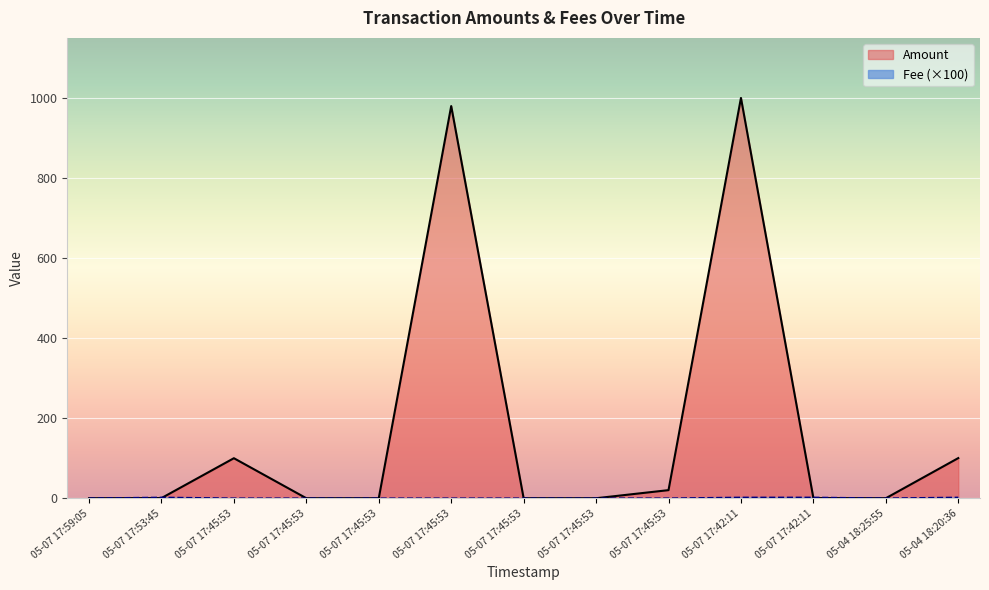

Between which two adjacent categories do Amount and Fee first intersect?

05-07 17:53:45 and 05-07 17:45:53